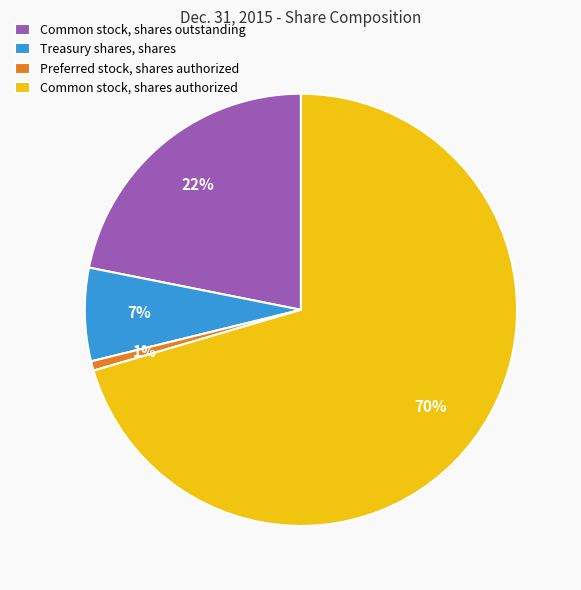

What percentage is the Common stock, shares authorized slice, to the nearest percent?

70%